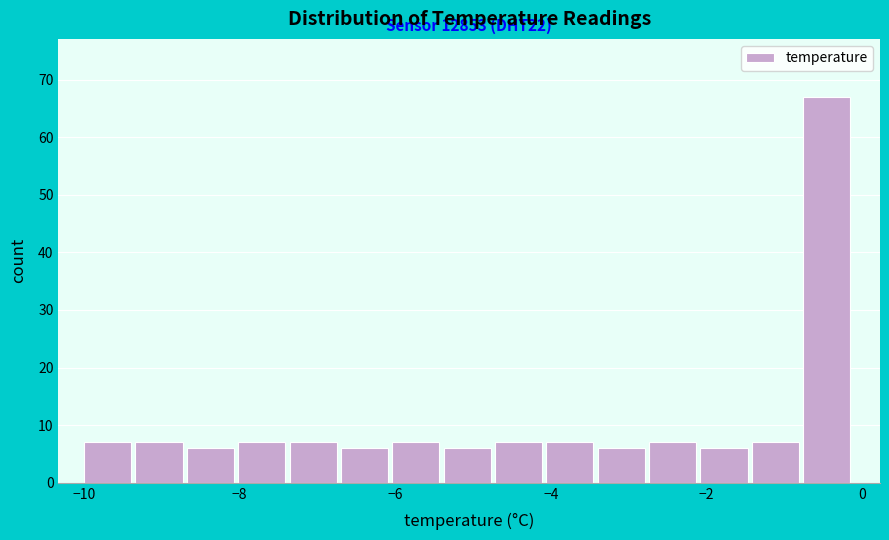

Around what value on the x-axis is the tallest bar? Give the approximate position of its centre, as read against the axis.

-0.4